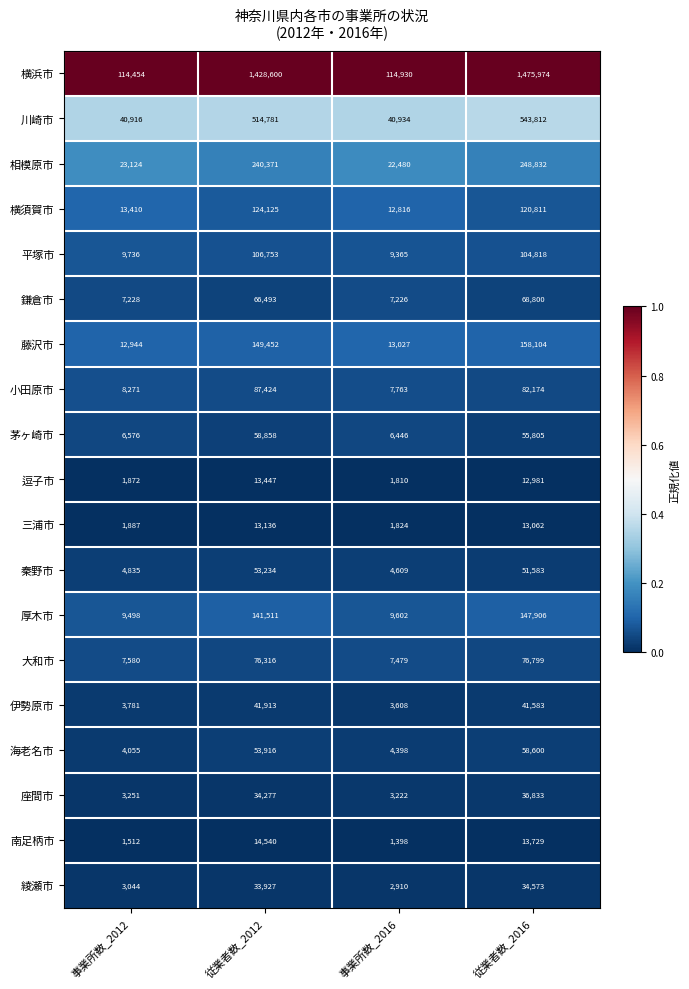

Which series has the widest spread of values?

横浜市